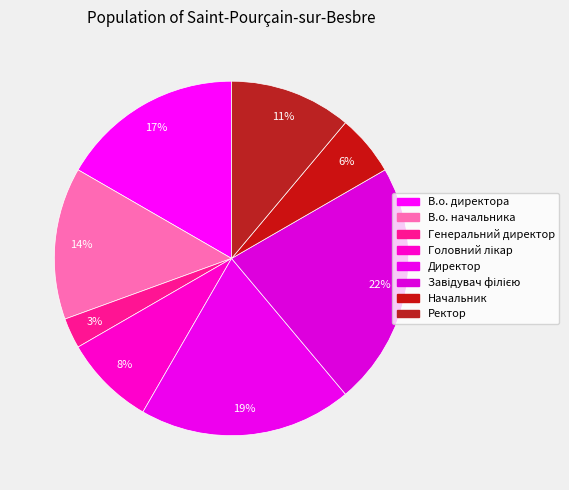

What percentage is the Начальник slice, to the nearest percent?

6%